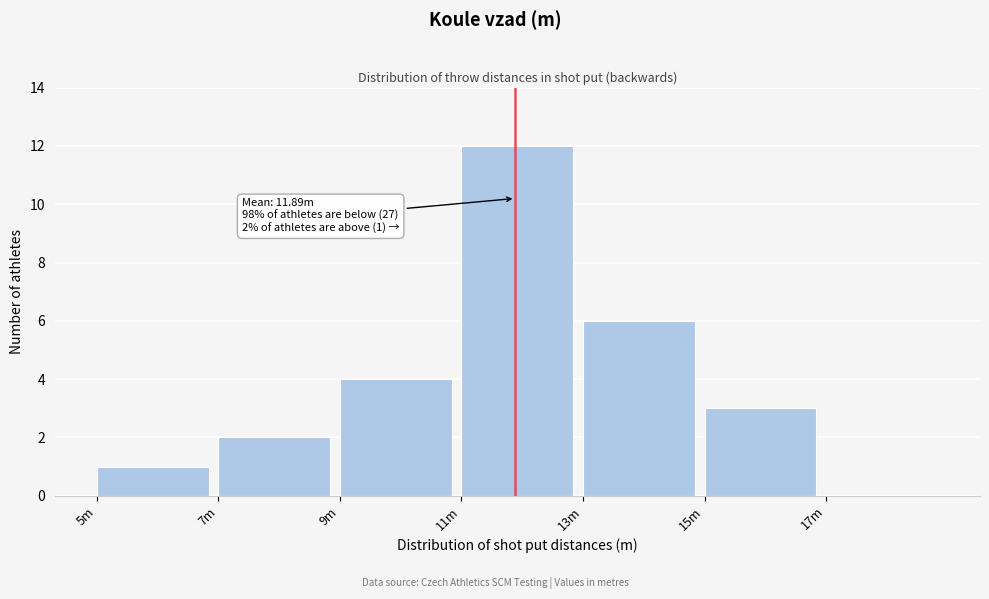

Reading left to right, transcribe all the data shown in this chart.

5m=1	7m=2	9m=4	11m=12	13m=6	15m=3	17m=0